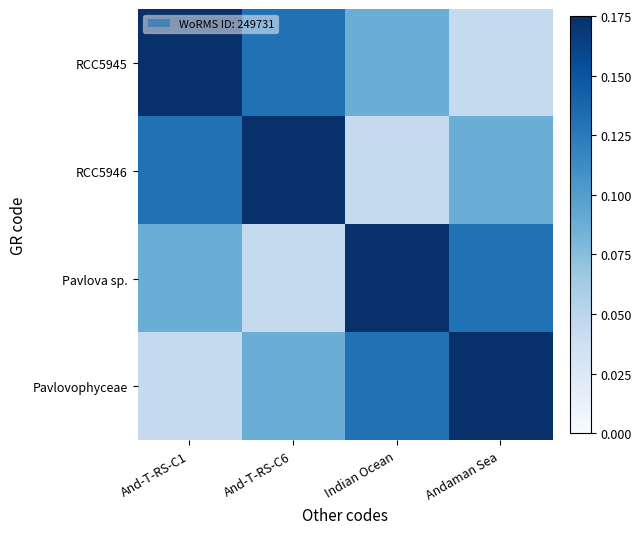

What is the difference between the highest and lowest values at And-T-RS-C1?

0.1